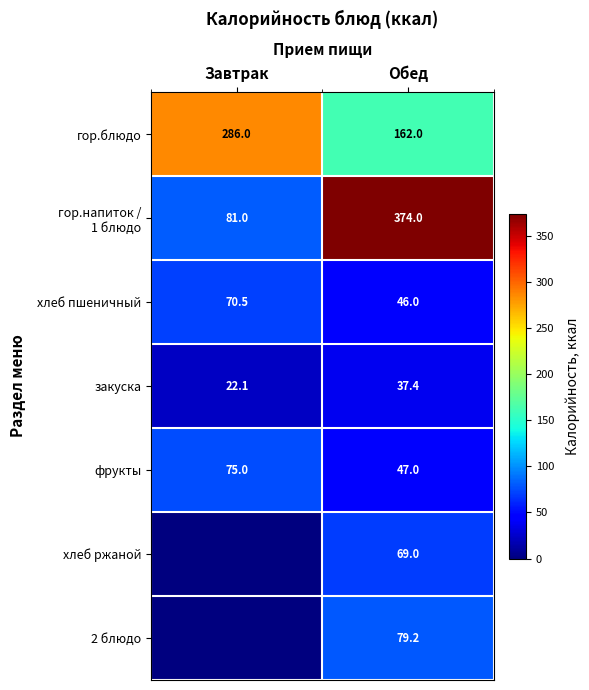

Read the гор.блюдо value at Завтрак.

286.0